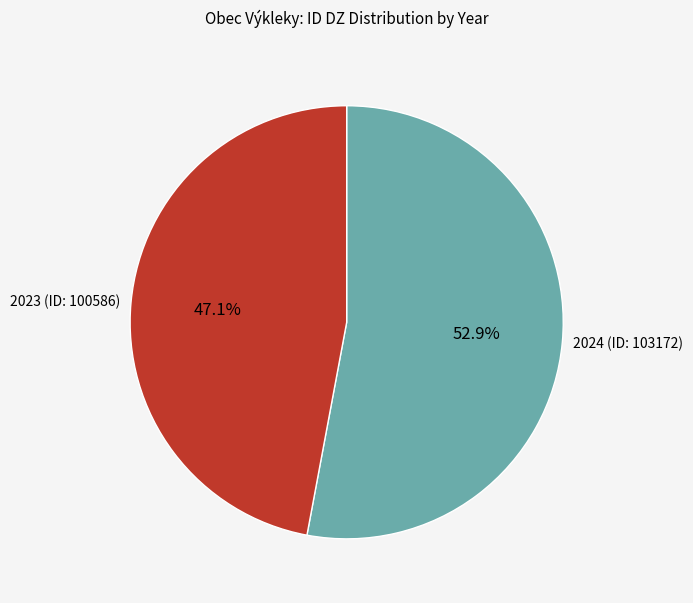

Is there a majority slice in this chart?

Yes